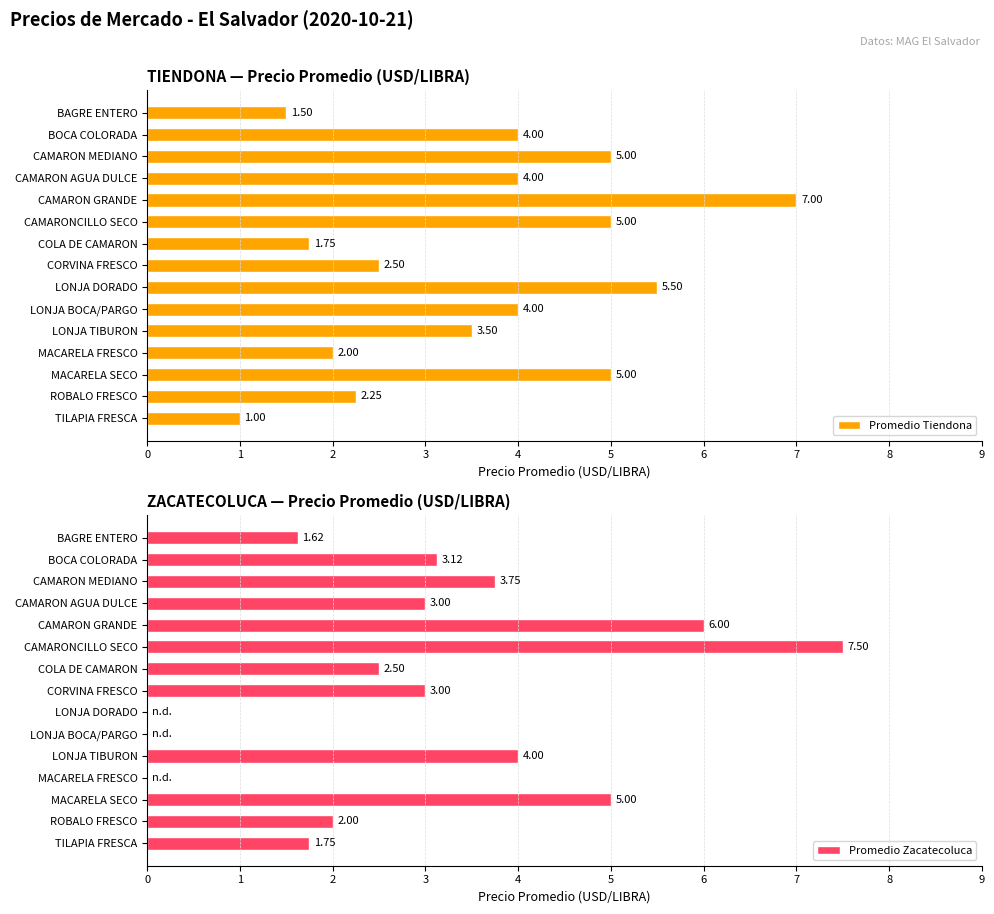

What is the sum of the Promedio Zacatecoluca values at CAMARON GRANDE and ROBALO FRESCO?

8.0